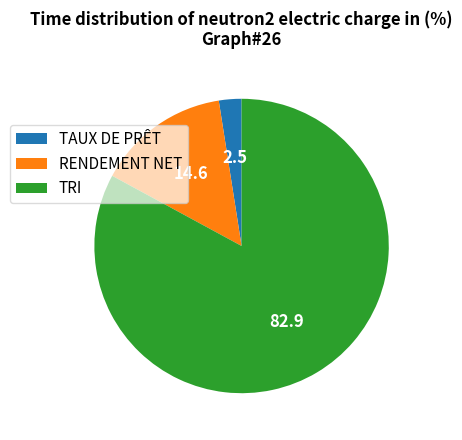

Which category has the smallest portion of the pie?

TAUX DE PRÊT